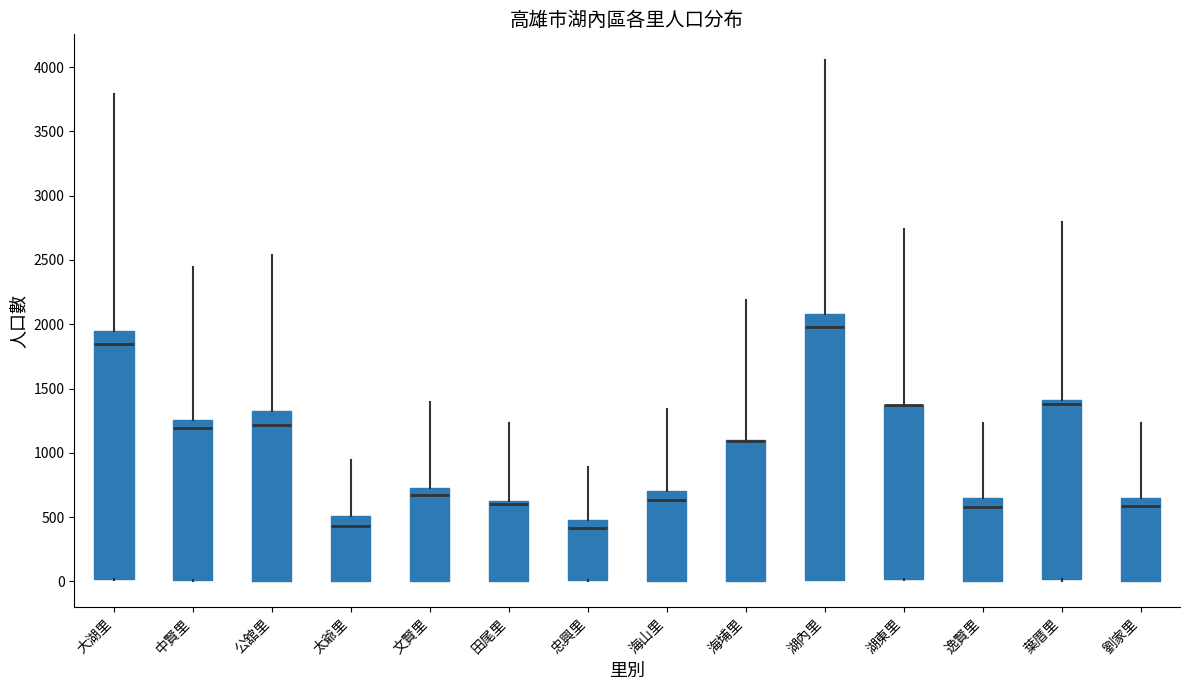

Reading left to right, transcribe this box plot: for each box, give where its median line is, the range the box spans, and where its two whiskers end, as read against the y-axis. The values are not printed on the chart, so give them approximately, as read against the axis.

大湖里: median 1850, box 0 to 1950, whiskers 0 to 3800
中賢里: median 1200, box 0 to 1250, whiskers 0 to 2450
公舘里: median 1200, box 0 to 1300, whiskers 0 to 2550
太爺里: median 450, box 0 to 500, whiskers 0 to 950
文賢里: median 650, box 0 to 750, whiskers 0 to 1400
田尾里: median 600, box 0 to 650, whiskers 0 to 1250
忠興里: median 400, box 0 to 500, whiskers 0 to 900
海山里: median 650, box 0 to 700, whiskers 0 to 1350
海埔里: median 1100 (drawn on the box's upper edge), box 0 to 1100, whiskers 0 to 2200
湖內里: median 2000, box 0 to 2100, whiskers 0 to 4050
湖東里: median 1350 (drawn on the box's upper edge), box 0 to 1350, whiskers 0 to 2750
逸賢里: median 600, box 0 to 650, whiskers 0 to 1250
葉厝里: median 1400 (just below the box's upper edge), box 0 to 1400, whiskers 0 to 2800
劉家里: median 600, box 0 to 650, whiskers 0 to 1250